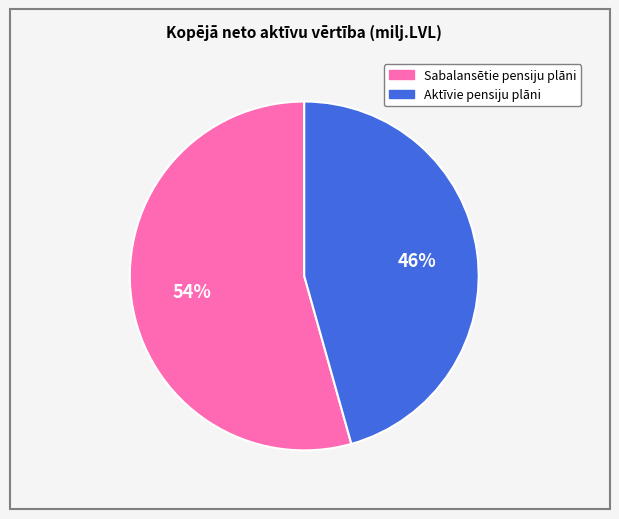

Does Aktīvie pensiju plāni account for over 50% of the chart?

No